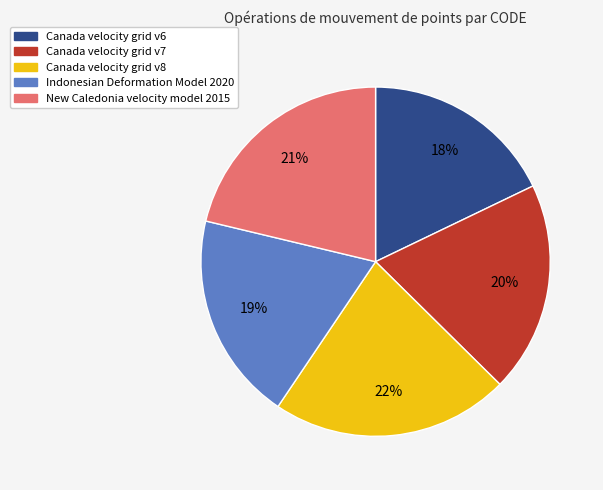

Which category has the smallest portion of the pie?

Canada velocity grid v6